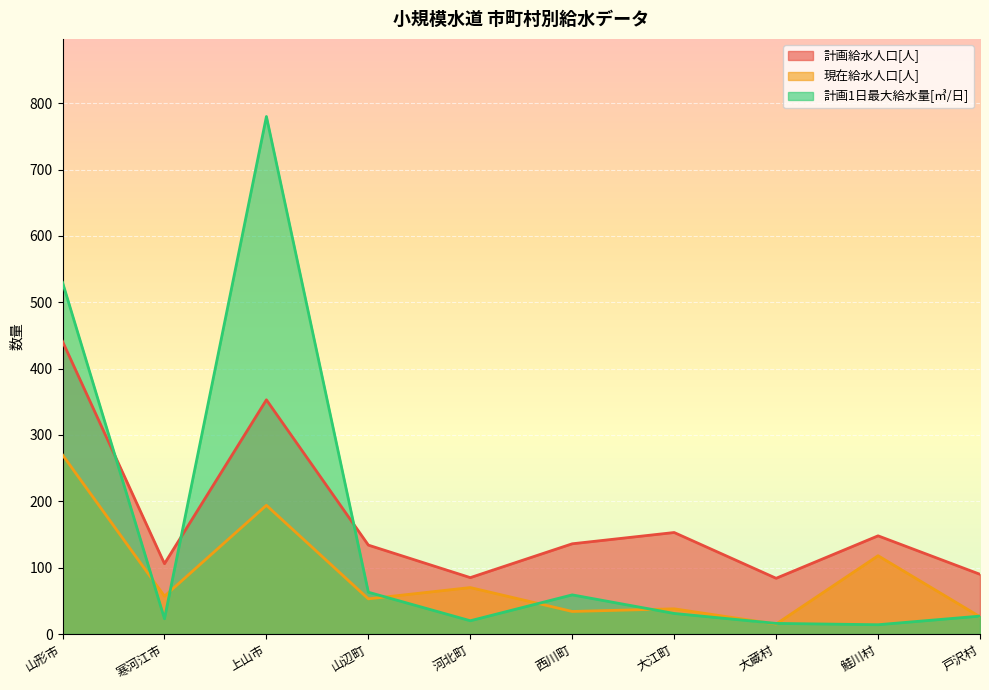

What is the label of the 4th point from the left?

山辺町